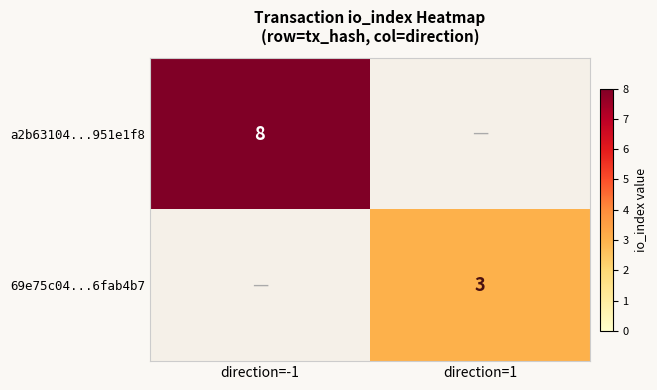

What is the spread (max minus min) of values at direction=-1?

8